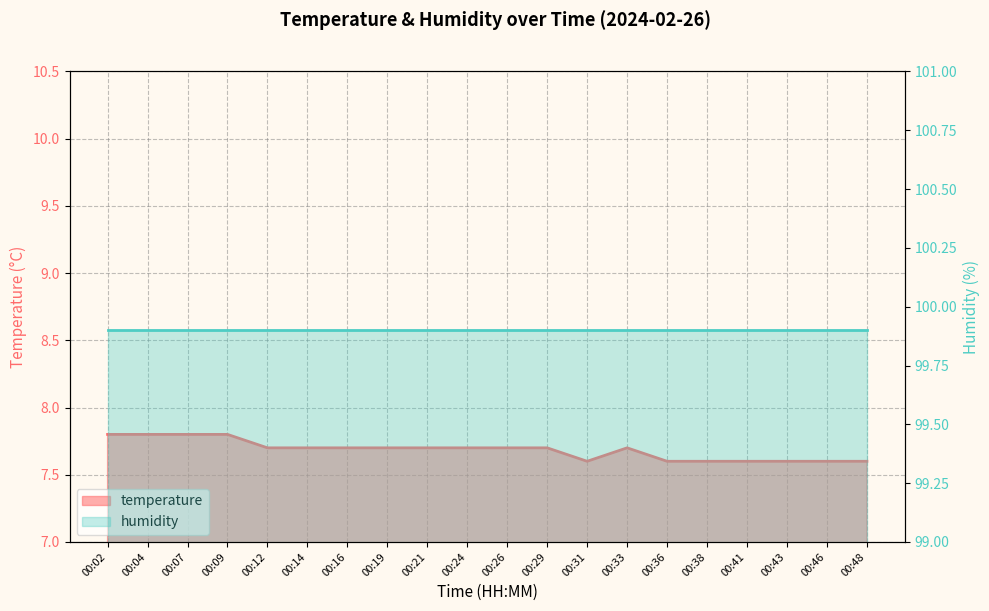

True or false: the data shows 7.7 at 00:21.

True